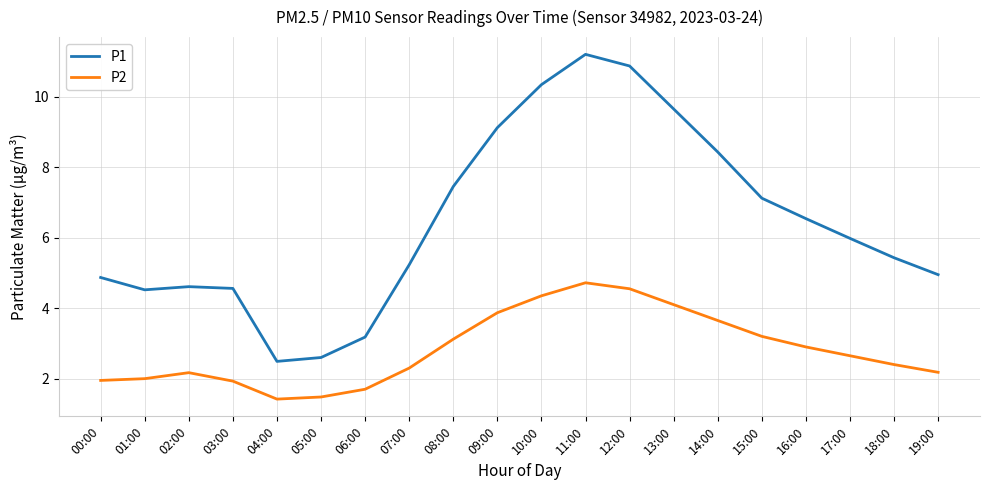

List the series in order of their overall mean, highest first.

P1, P2